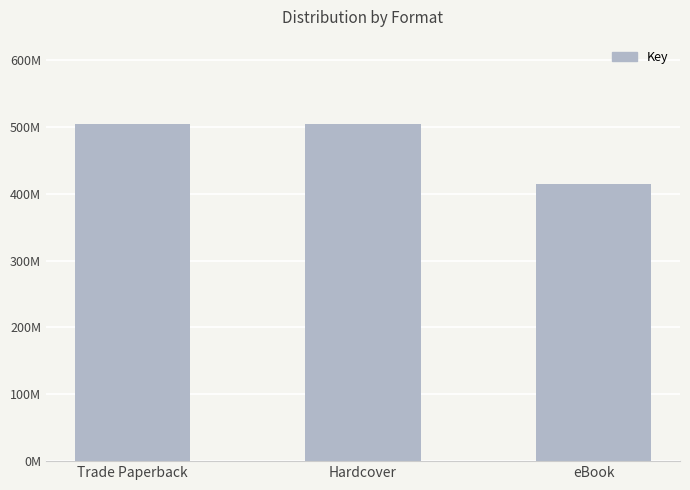

Are the bars grouped side by side (vs. stacked)?

No